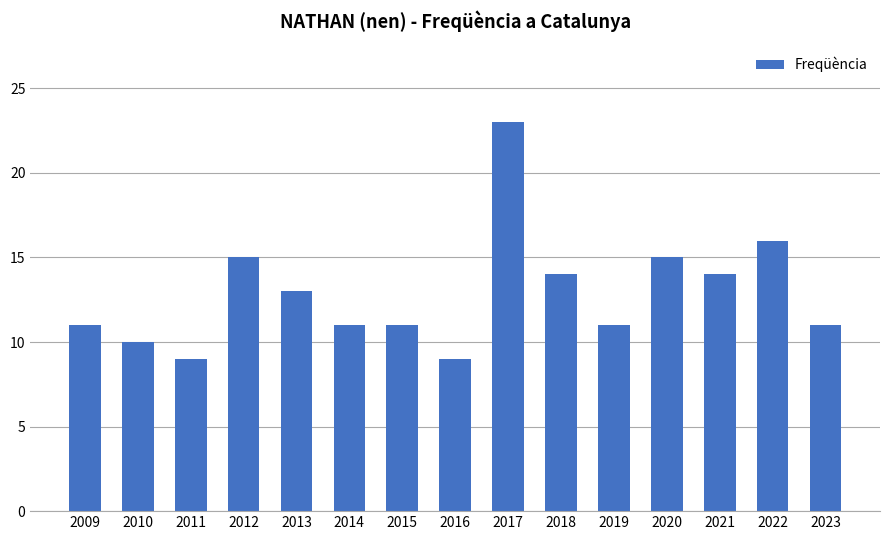

How many bars are there in total?

15